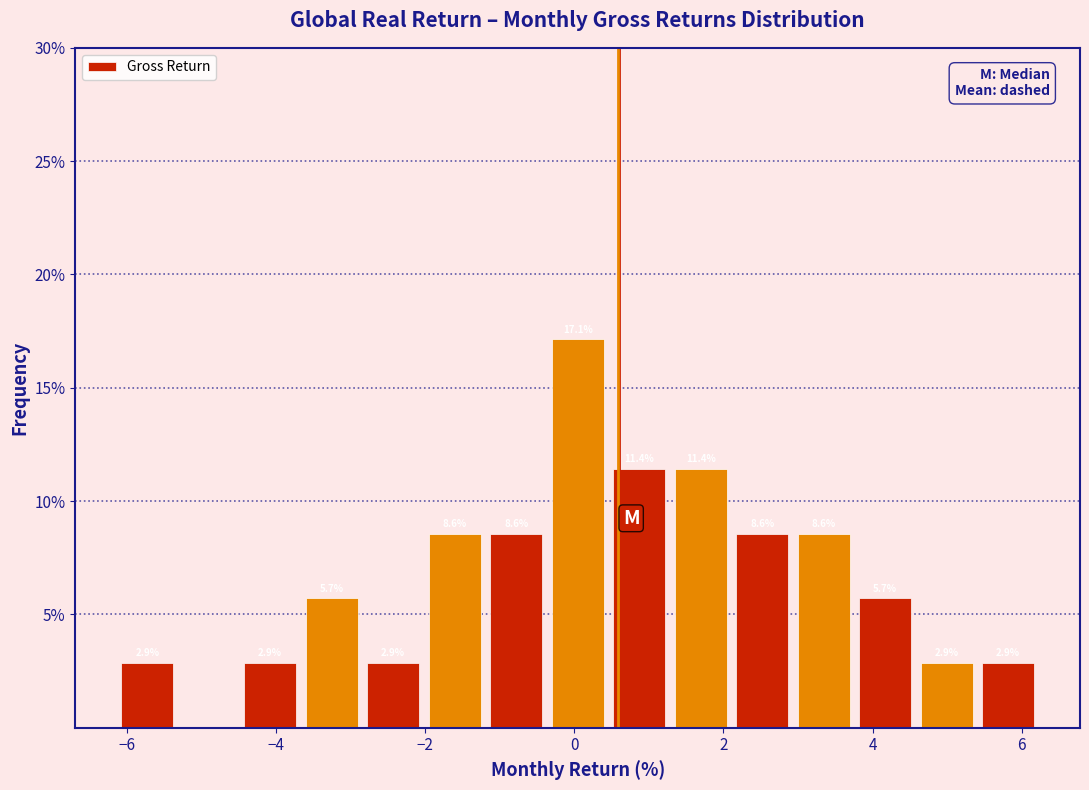

Over which range of the x-axis is the bar tallest?

-0.4 to 0.4